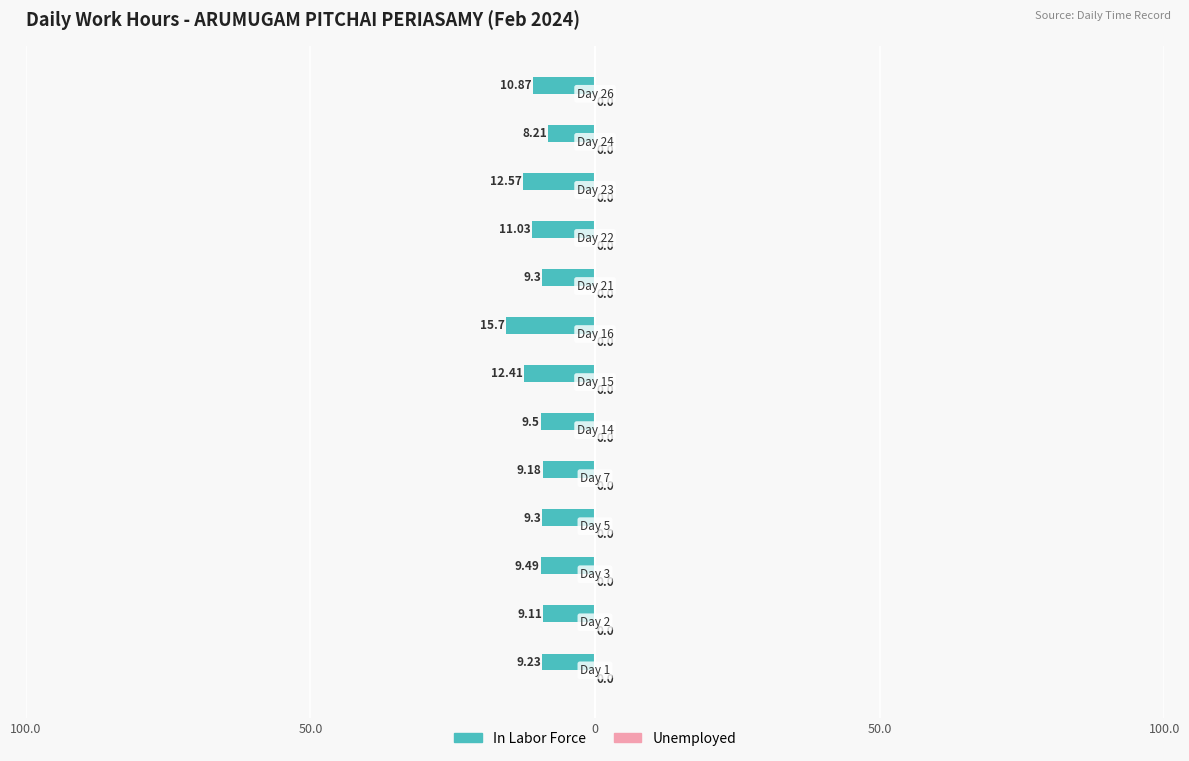

Does the chart contain any negative values?

Yes